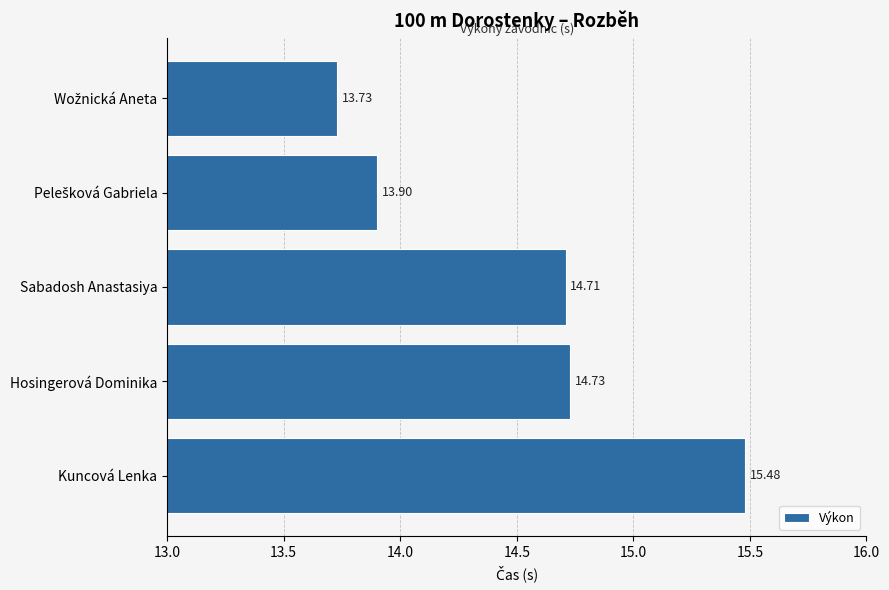

Does the chart contain stacked bars?

No